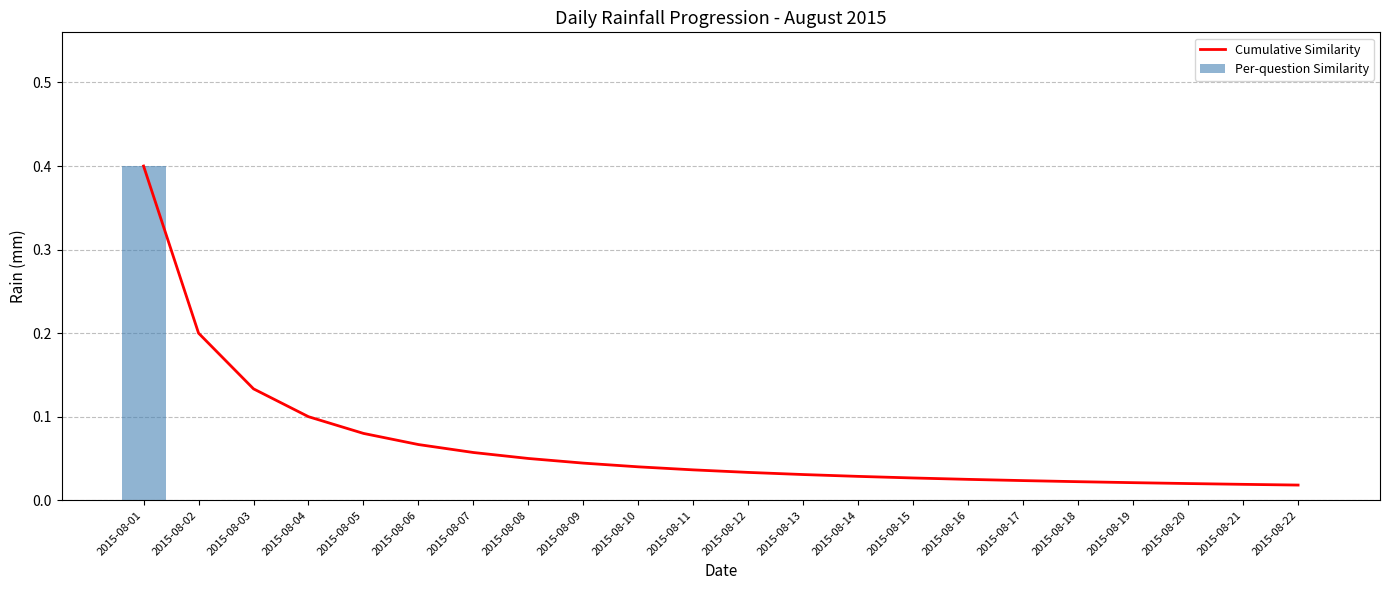

At which label is Cumulative Similarity closest to 0?

2015-08-22